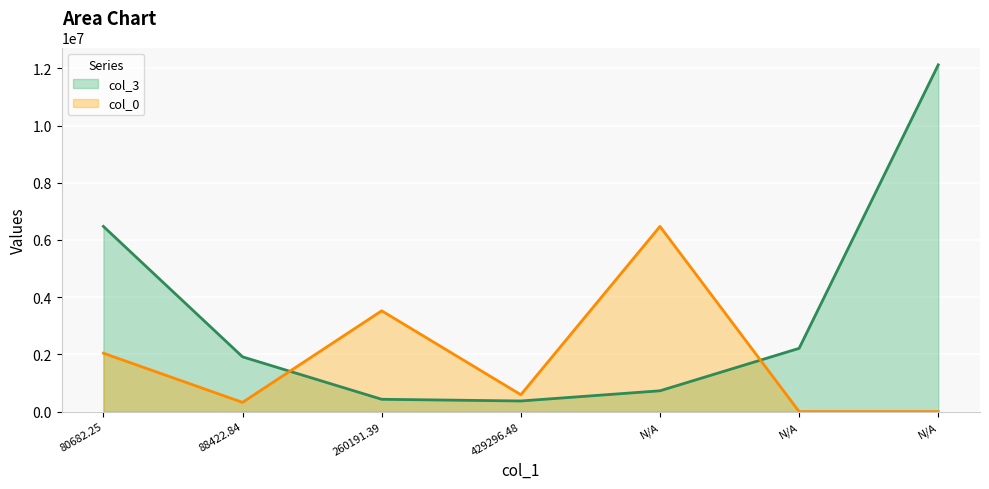

Where does the col_0 series first go above 588964?

80682.25